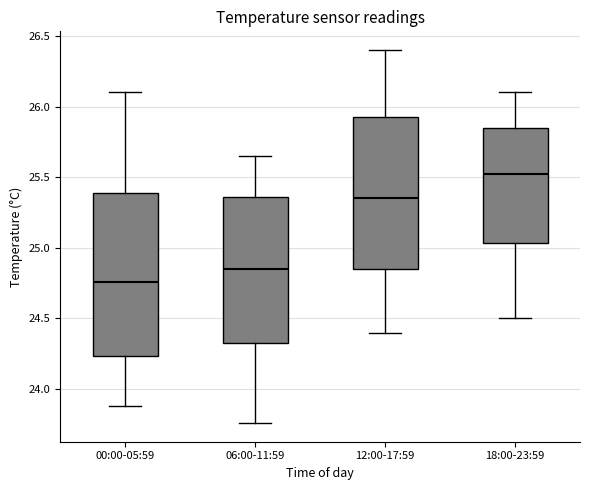

Reading left to right, read every box against the y-axis: the position of its median line, the range the box covers, and the ends of its whiskers. The values are not printed on the chart, so give them approximately, as read against the axis.

00:00-05:59: median 24.75, box 24.25 to 25.40, whiskers 23.90 to 26.10
06:00-11:59: median 24.85, box 24.35 to 25.35, whiskers 23.75 to 25.65
12:00-17:59: median 25.35, box 24.85 to 25.95, whiskers 24.40 to 26.40
18:00-23:59: median 25.55, box 25.05 to 25.85, whiskers 24.50 to 26.10